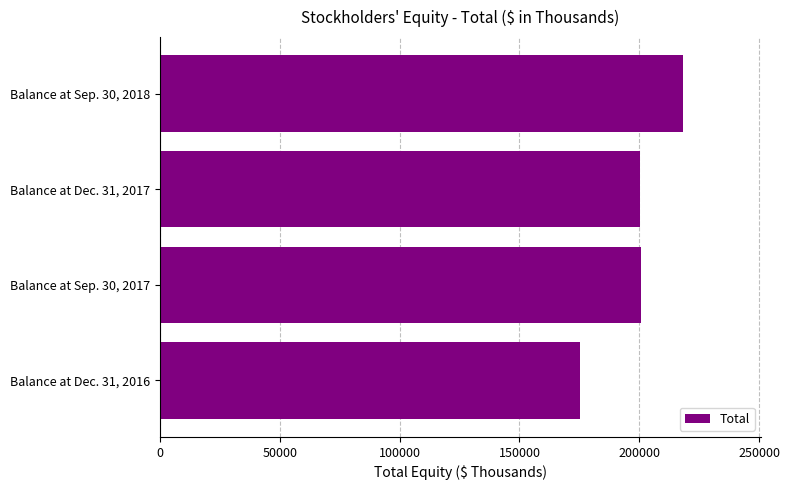

Between Balance at Dec. 31, 2016 and Balance at Sep. 30, 2017, which is larger?

Balance at Sep. 30, 2017